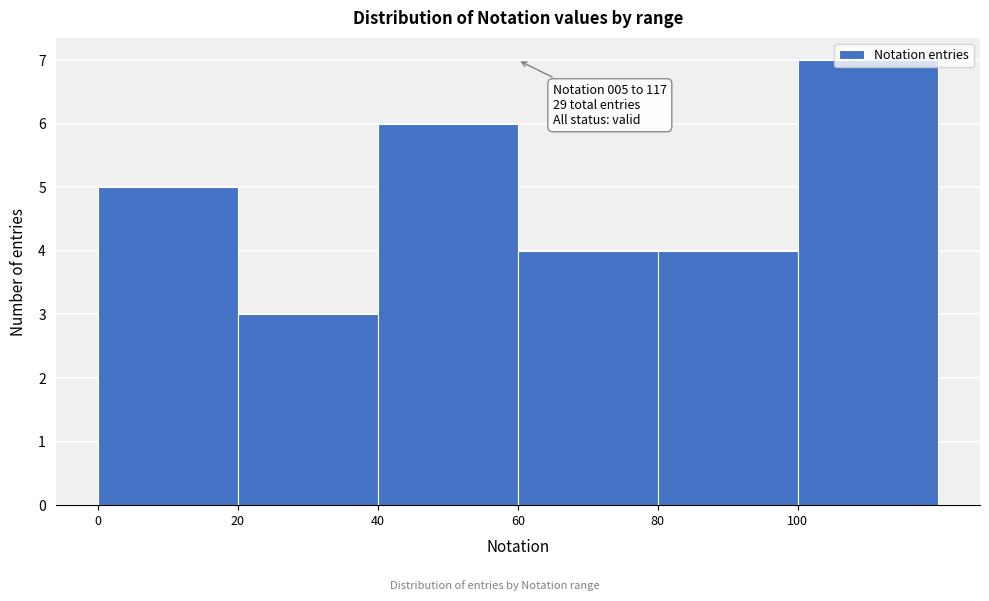

Which range on the x-axis has the tallest bar?

100 to 120